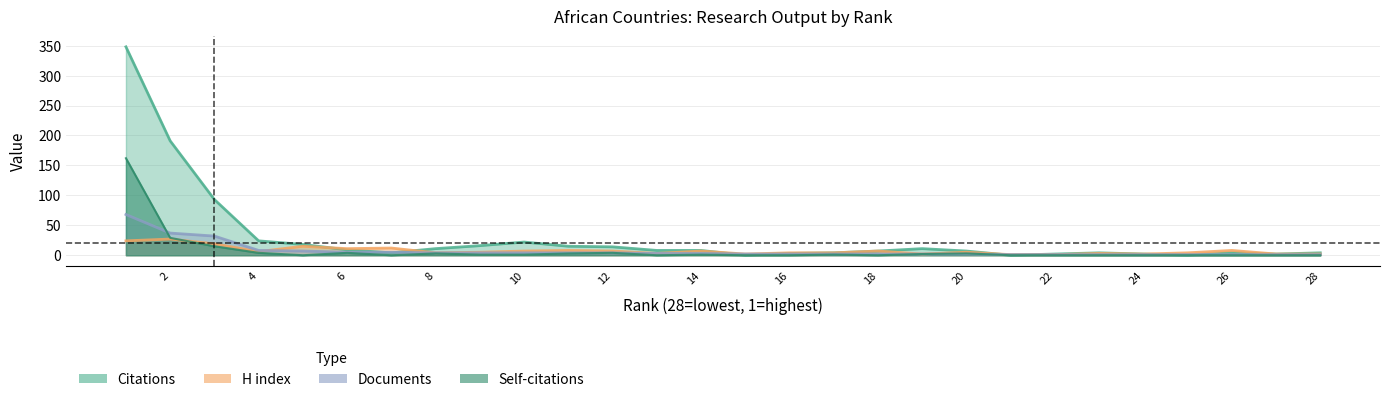

Reading left to right, list all the values displayed in this chart.

Citations: 28=4	27=2	26=4	25=0	24=2	23=4	22=2	21=0	20=7	19=11	18=7	17=4	16=3	15=0	14=8	13=8	12=14	11=15	10=22	9=16	8=11	7=4	6=9	5=18	4=24	3=93	2=191	1=348
H index: 28=2	27=2	26=8	25=4	24=2	23=3	22=1	21=1	20=5	19=2	18=7	17=4	16=4	15=2	14=7	13=3	12=7	11=8	10=7	9=5	8=4	7=12	6=11	5=15	4=6	3=19	2=27	1=24
Documents: 28=1	27=1	26=1	25=1	24=1	23=1	22=1	21=1	20=2	19=2	18=2	17=2	16=2	15=2	14=3	13=3	12=4	11=4	10=4	9=4	8=4	7=5	6=5	5=7	4=8	3=32	2=37	1=68
Self-citations: 28=0	27=0	26=0	25=0	24=0	23=0	22=0	21=0	20=3	19=2	18=0	17=1	16=0	15=0	14=1	13=0	12=4	11=3	10=1	9=1	8=3	7=0	6=4	5=0	4=4	3=15	2=29	1=162